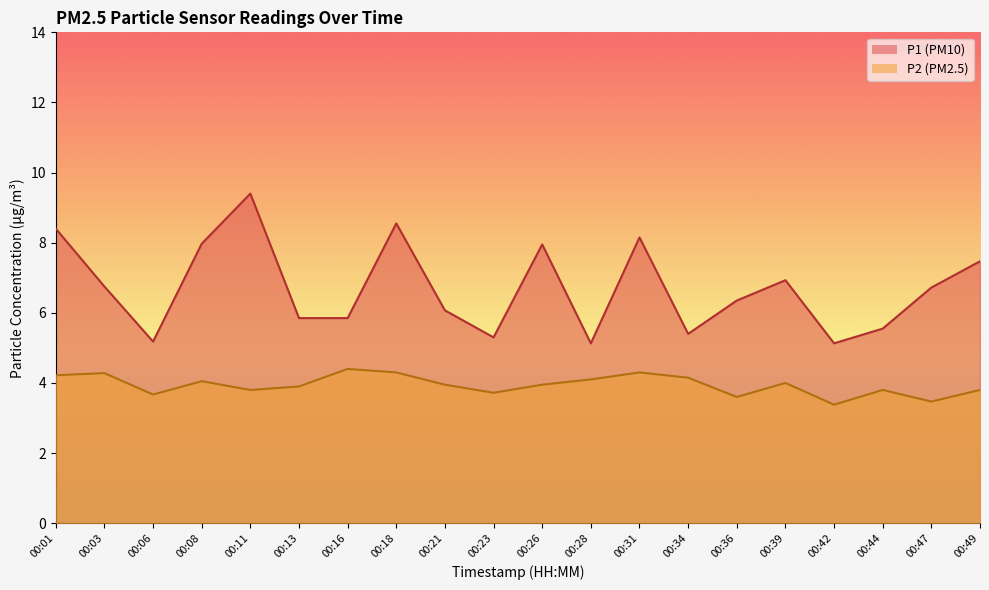

How many lines are shown in the chart?

2